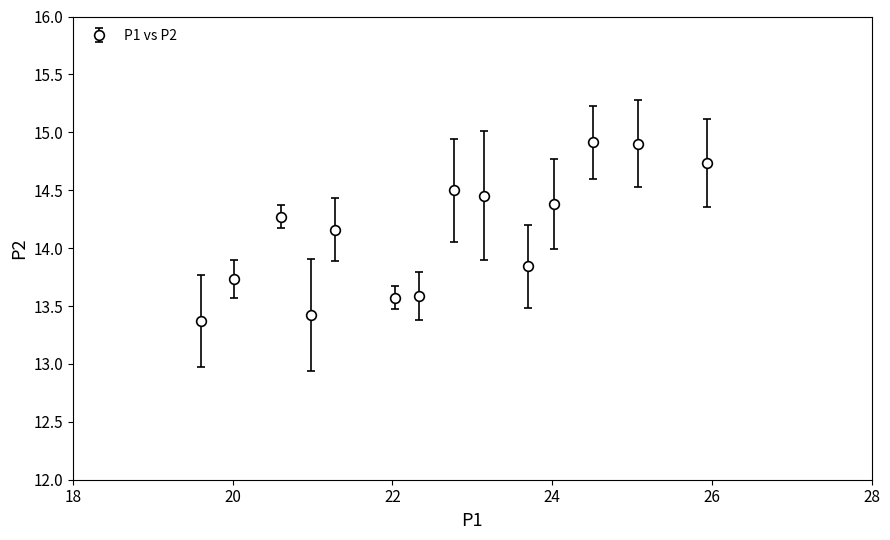

How many interior local peaks (higher than both neighbors) does the data have?

4